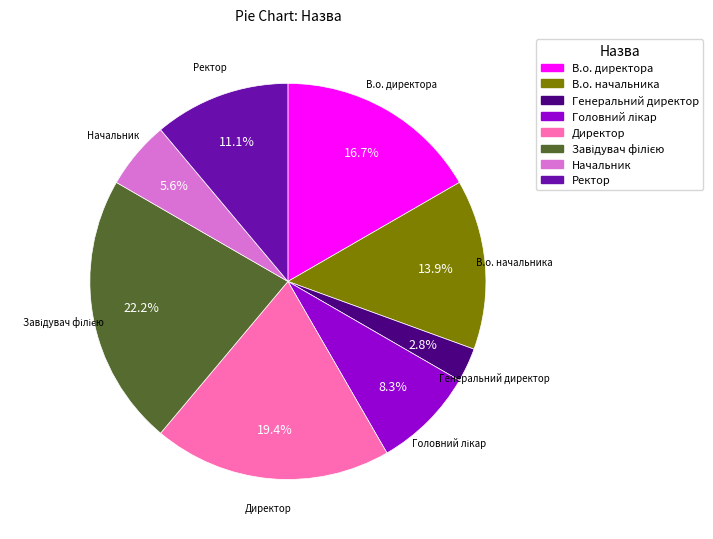

What percentage is NOT represented by Директор?

80.6%